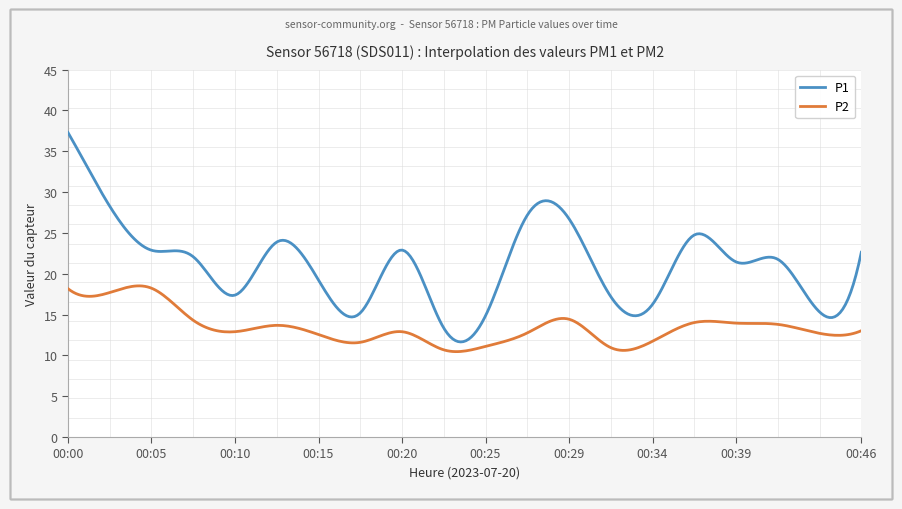

Which series has the widest spread of values?

P1